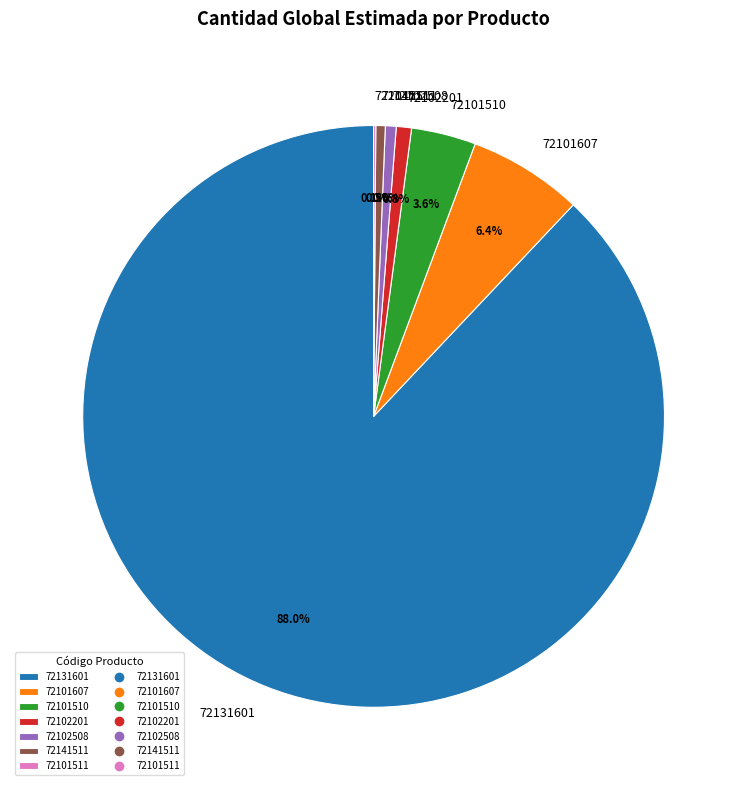

Is there any slice that represents more than half of the pie?

Yes